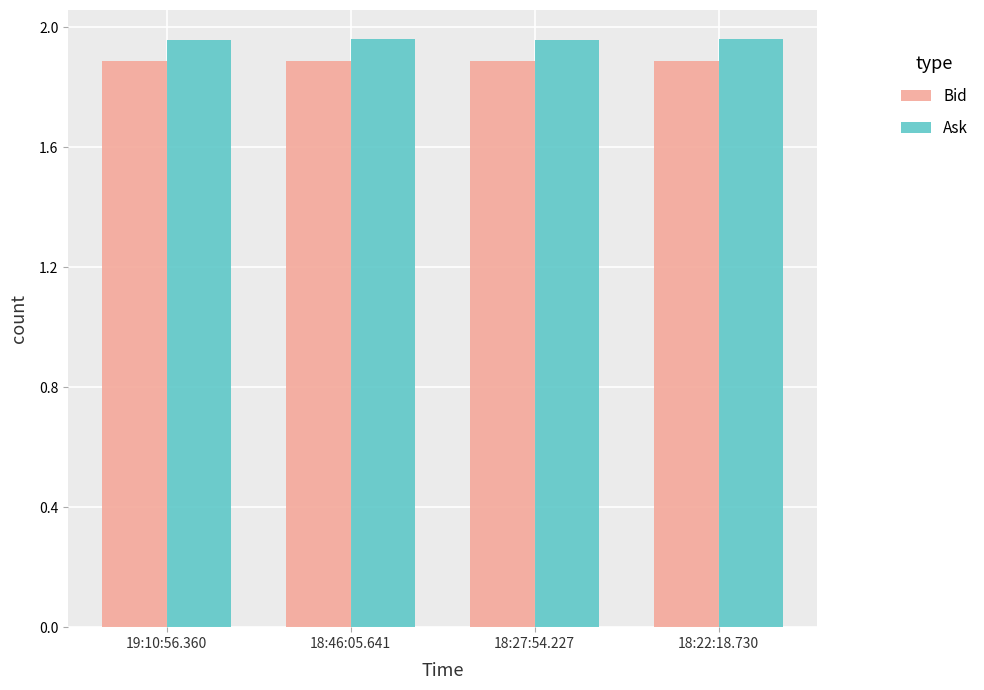

Count the number of data series in this chart.

2